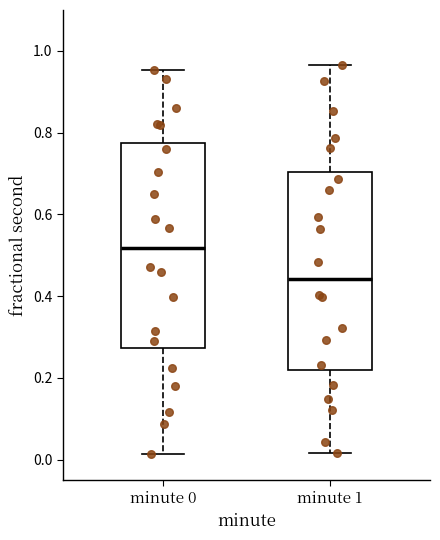

Where does the median line of the box for minute 0 sit on the y-axis? The values are not printed on the chart, so give them approximately, as read against the axis.

0.52